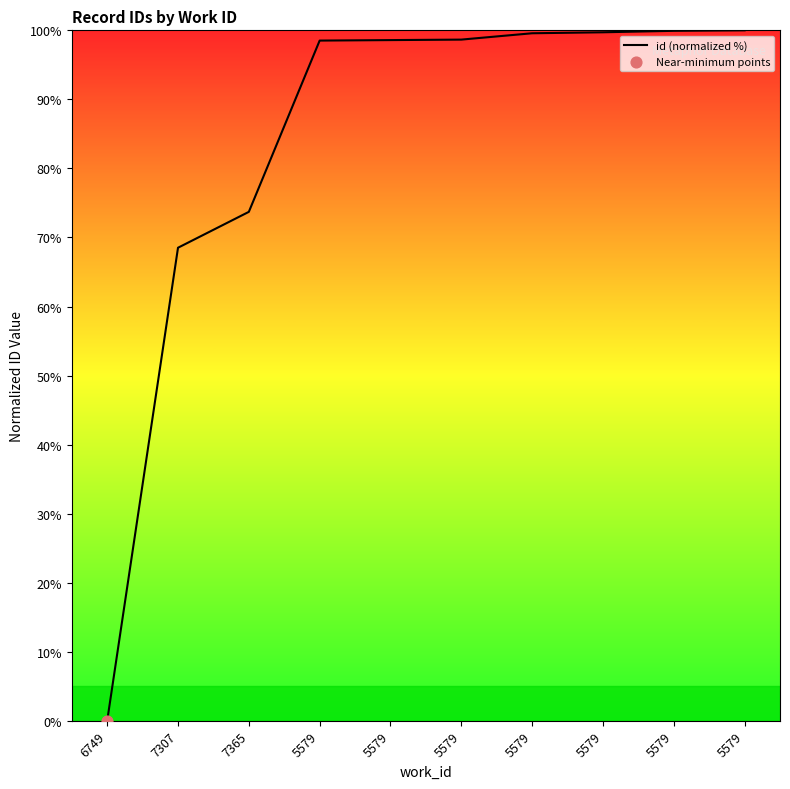

What is the change in value from 5579 to 5579?

+0.1